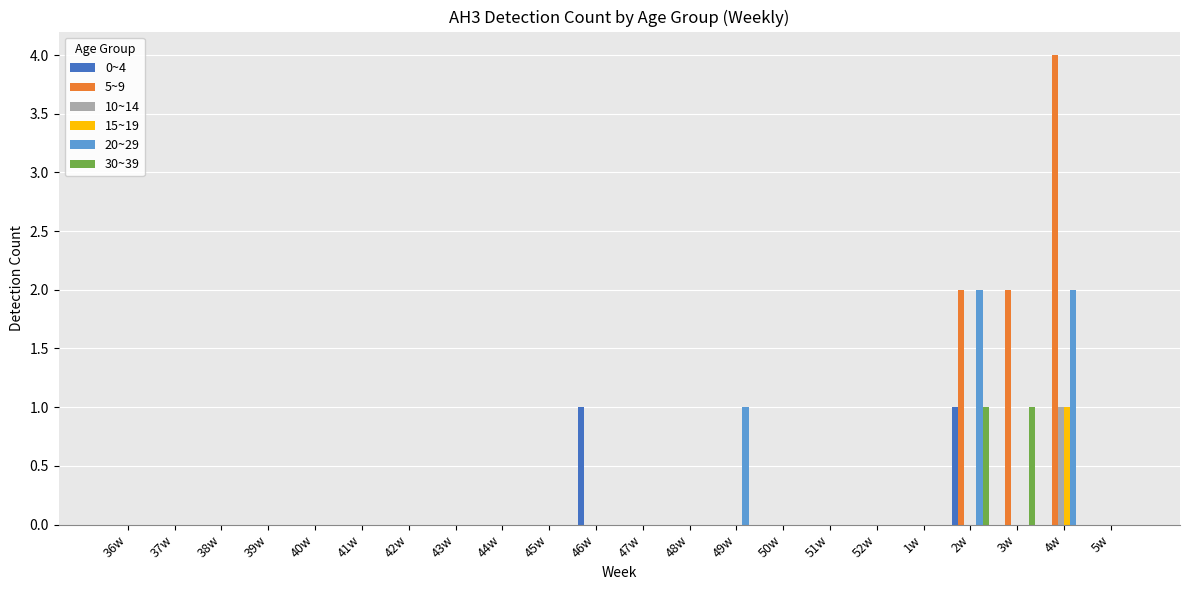

Are the bars grouped side by side (vs. stacked)?

Yes